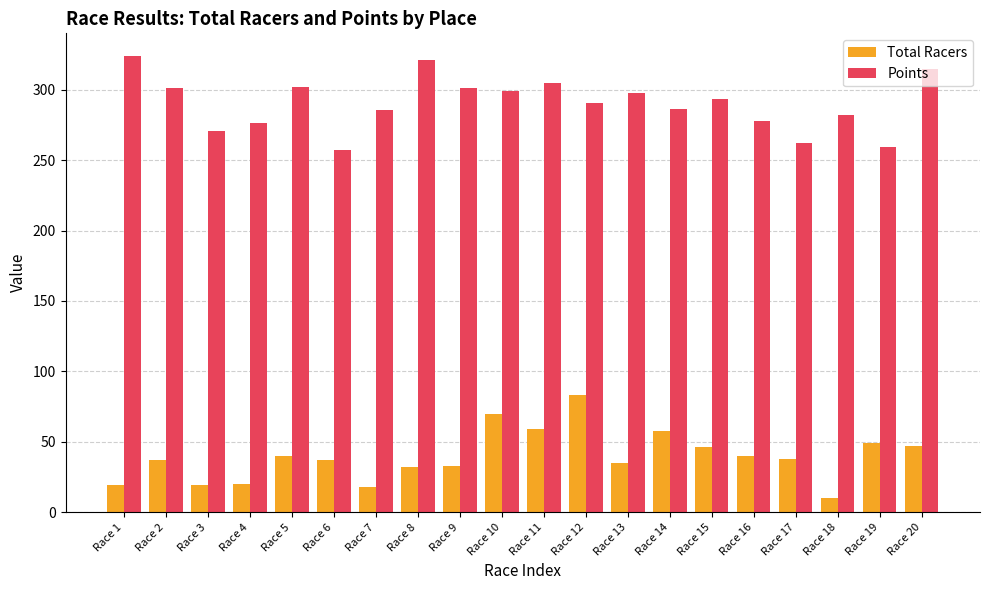

Which series changed the most between Race 1 and Race 12?

Total Racers